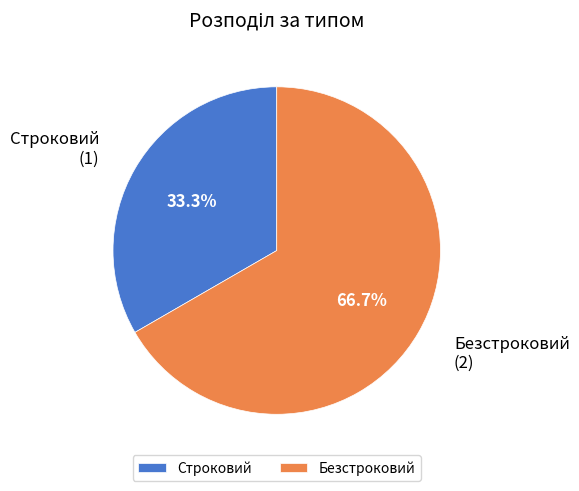

To the nearest percent, what is the difference between the Безстроковий and Строковий slice percentages?

33%